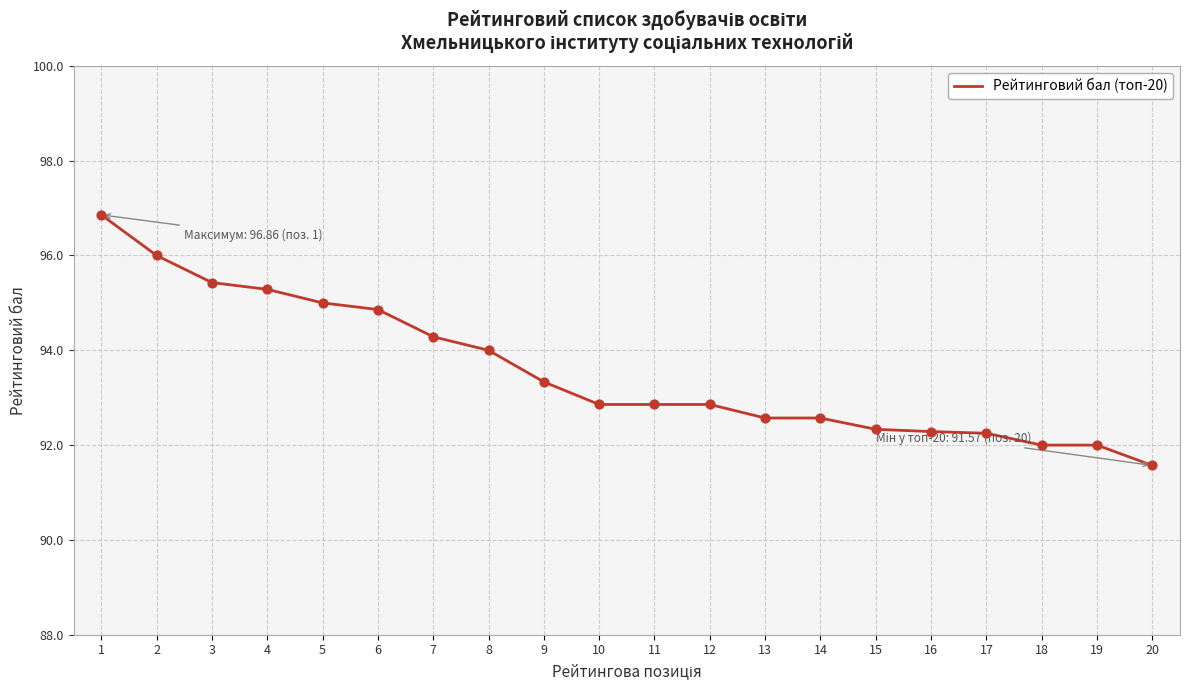

What is the change in value from 11 to 13?

-0.3